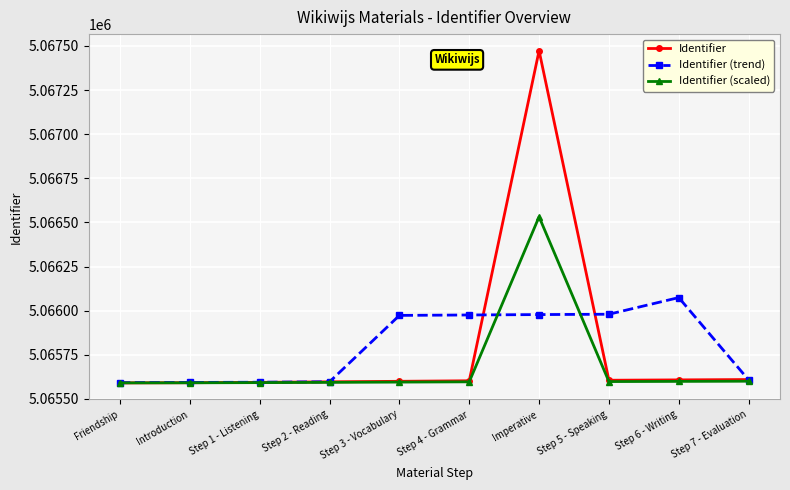

How many lines are shown in the chart?

3